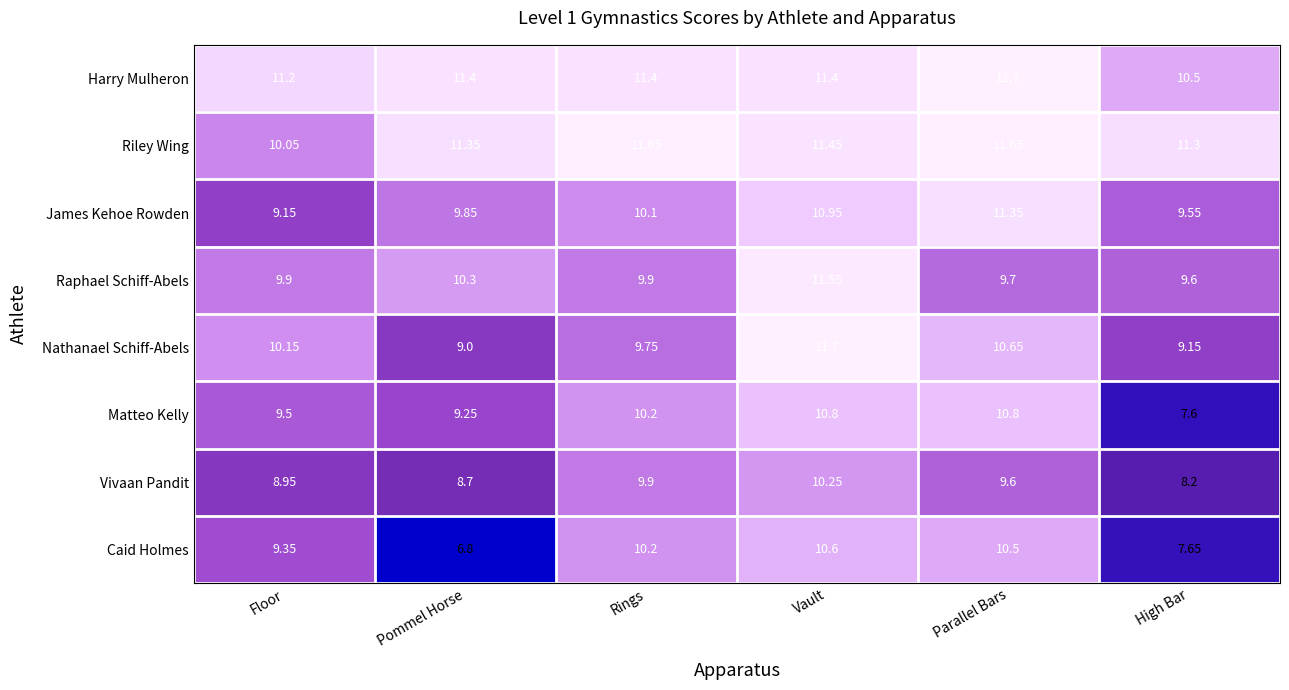

How many data points in Caid Holmes are less than 10?

3